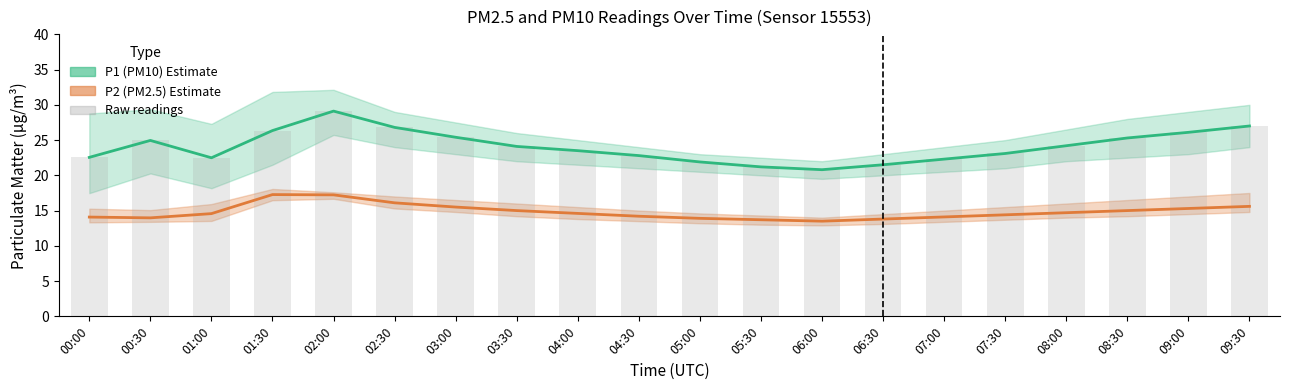

What is the total value across all series at 01:30?

70.0